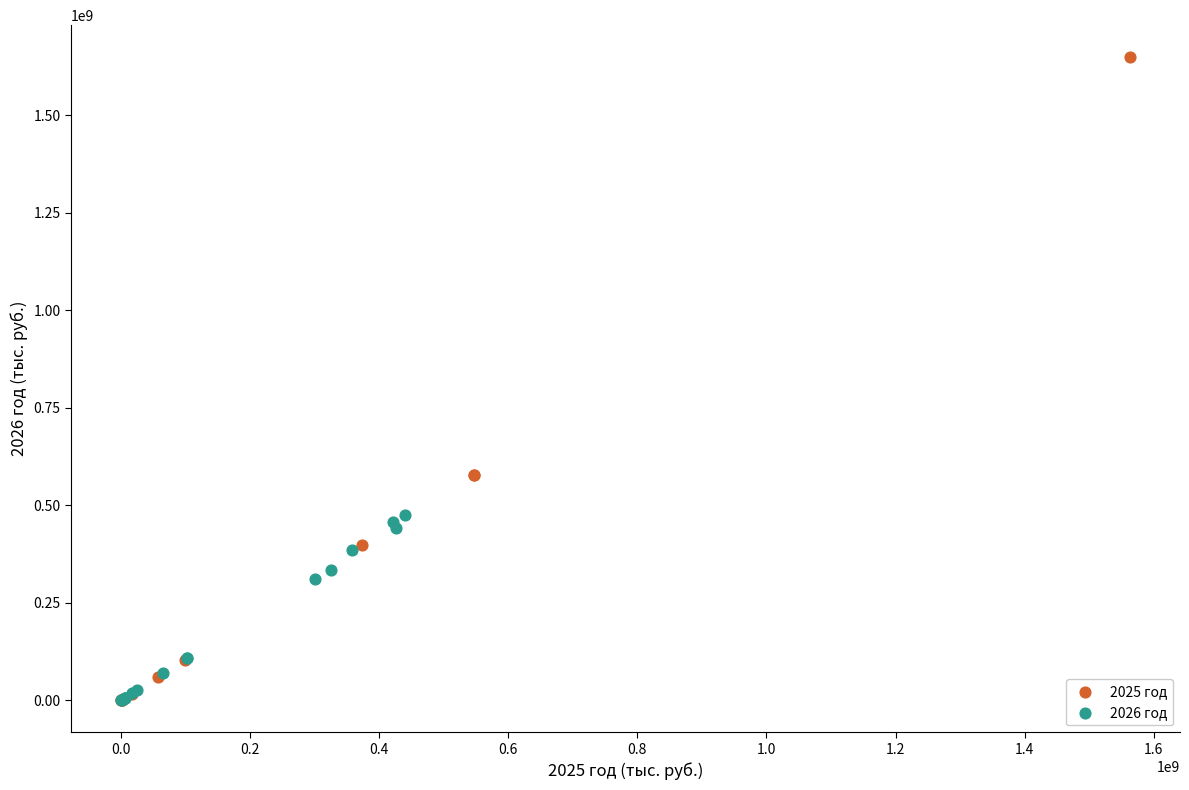

Which series has the largest Y range (max minus min)?

2025 год